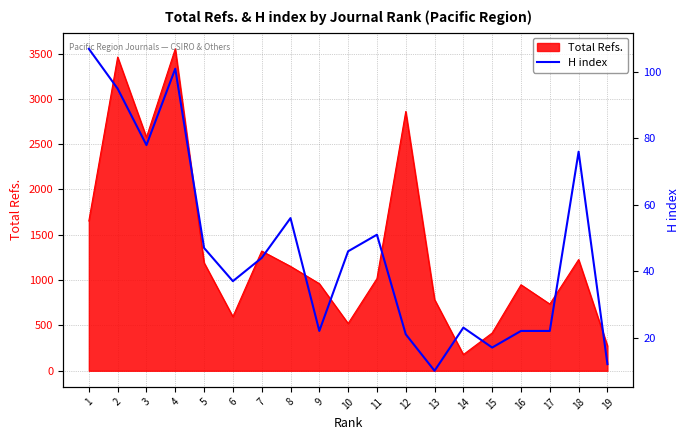

The value at 11 is 51. True or false?

True